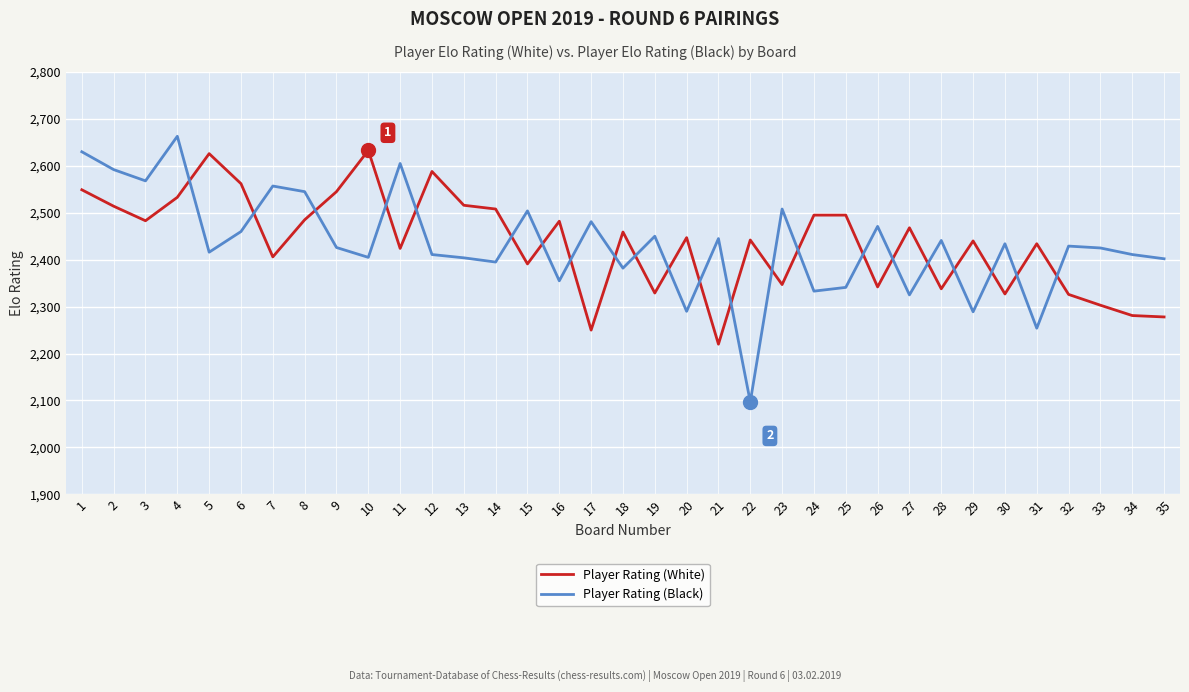

Is it true that Player Rating (Black) equals 2411 at 34?

True